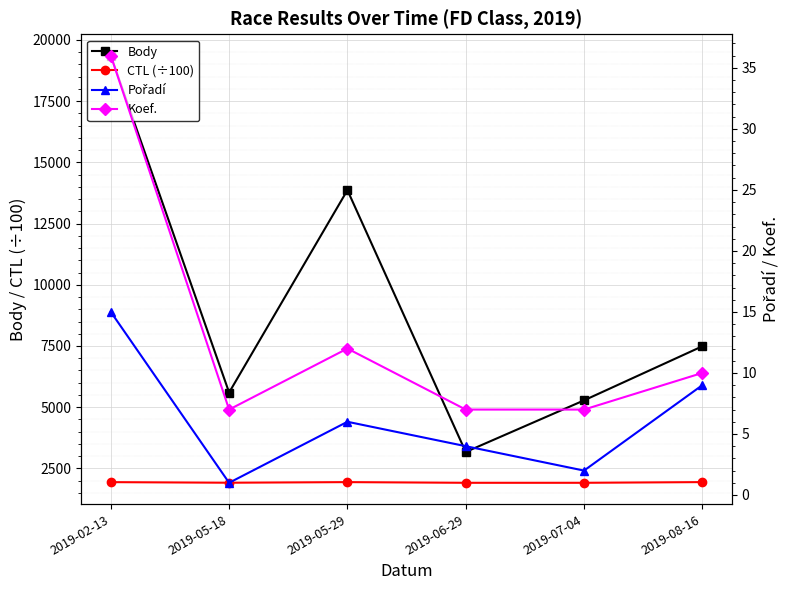

At which label does Koef. reach its minimum?

2019-05-18